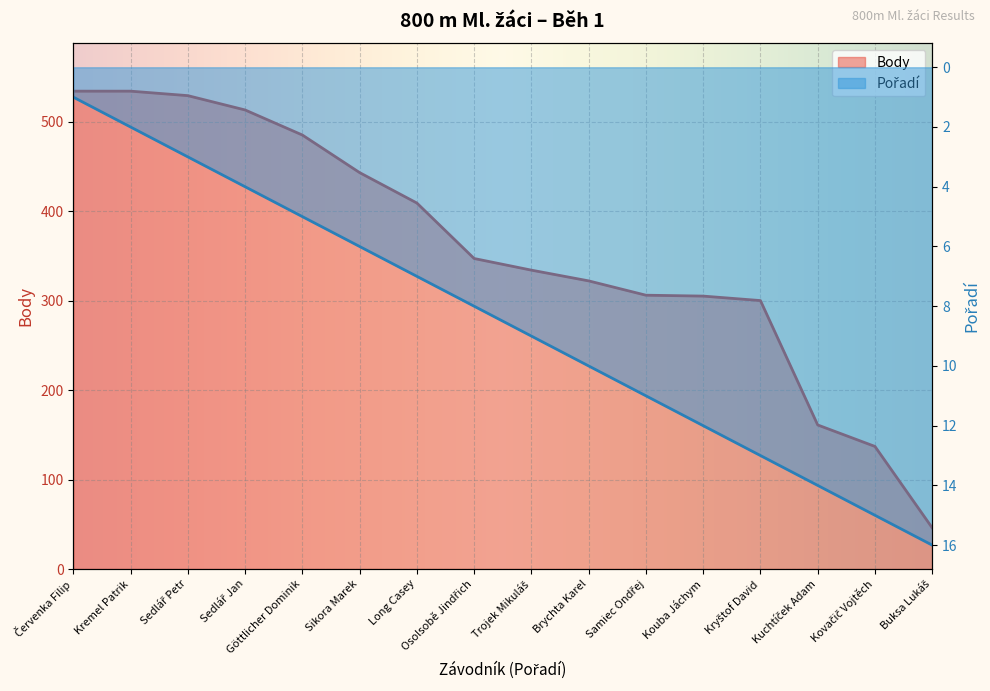

What position from the right is Červenka Filip?

16